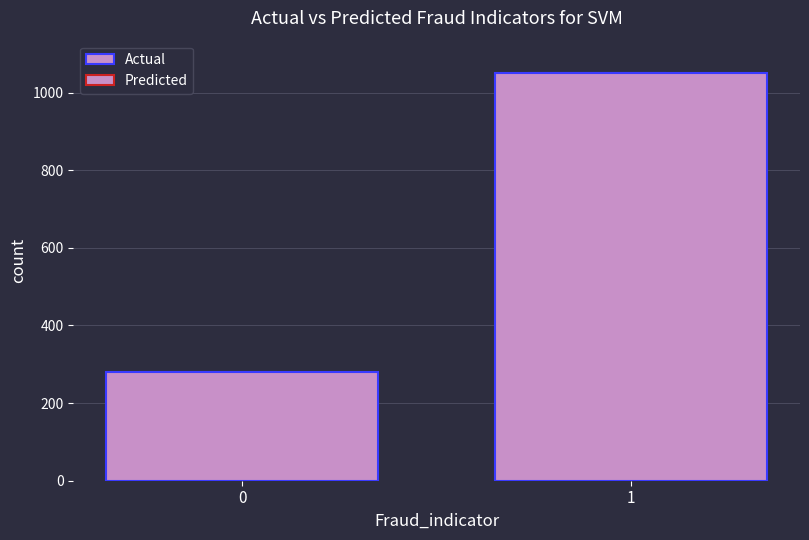

Which series has the largest total across all categories?

Actual